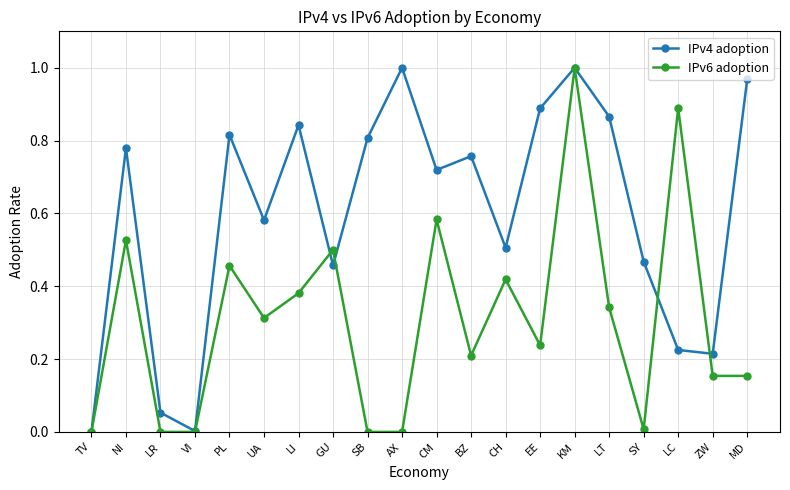

Between TV and UA, which series saw the biggest shift?

IPv4 adoption